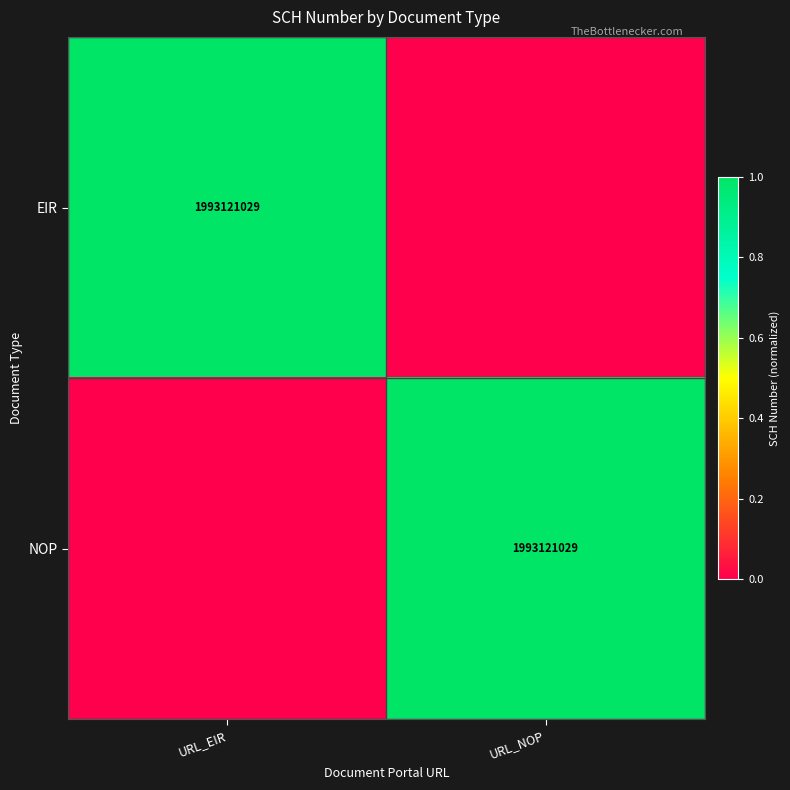

True or false: EIR has a value of 2873031687 at URL_EIR.

False